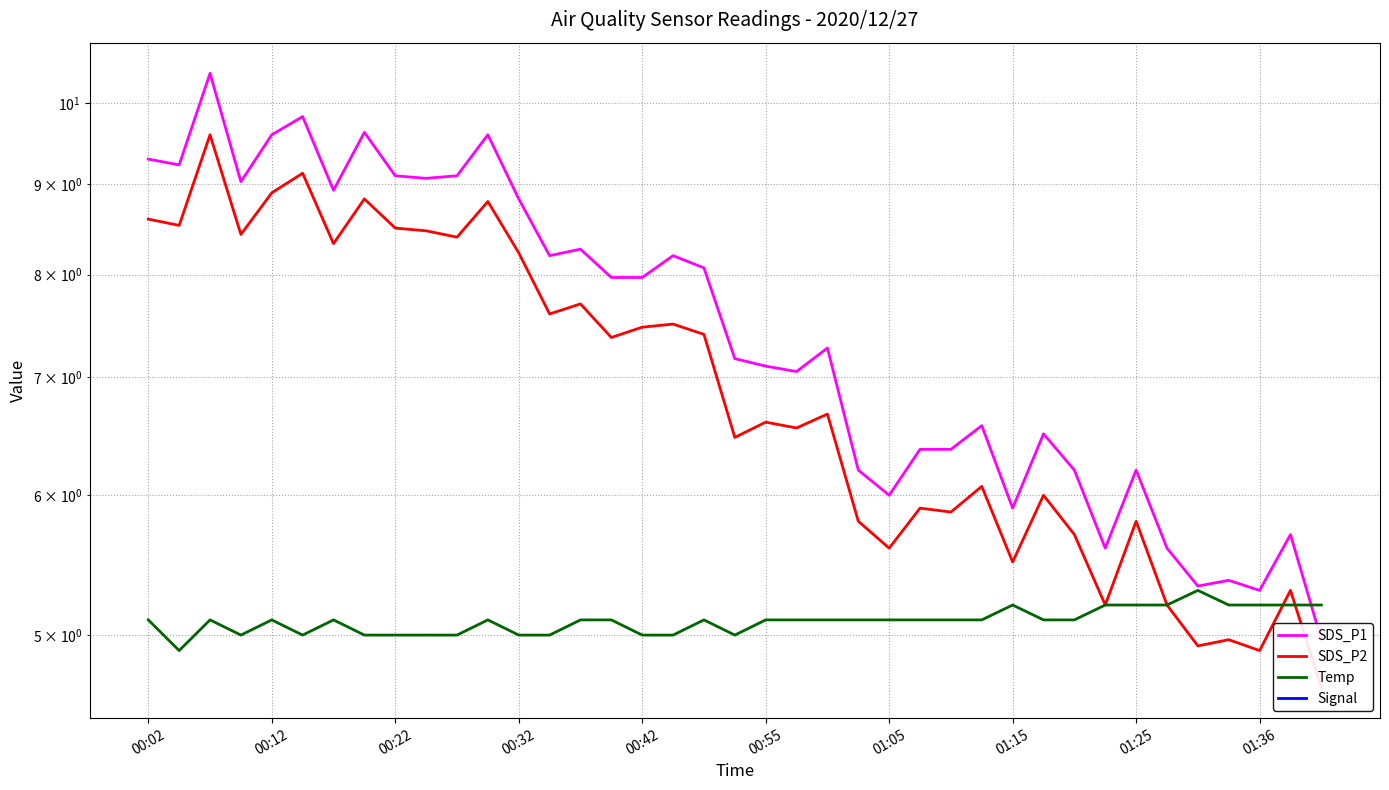

At which category does Signal reach its first local valley?

00:22